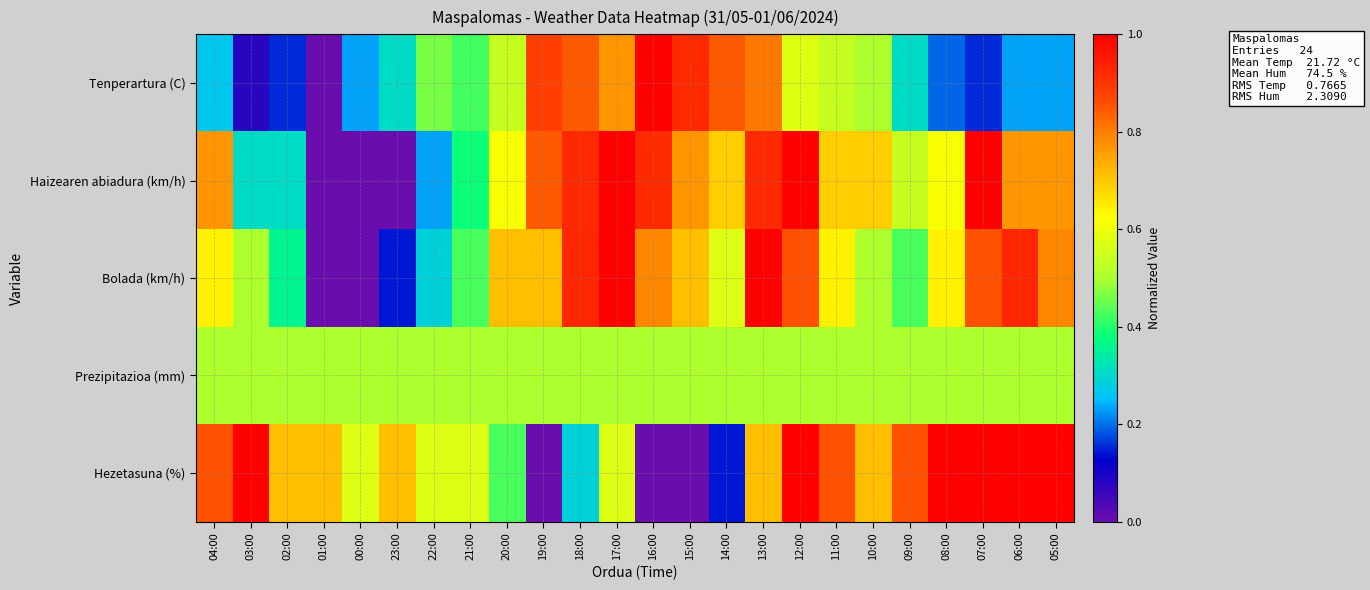

At which category is the sum across all series the highest?

13:00